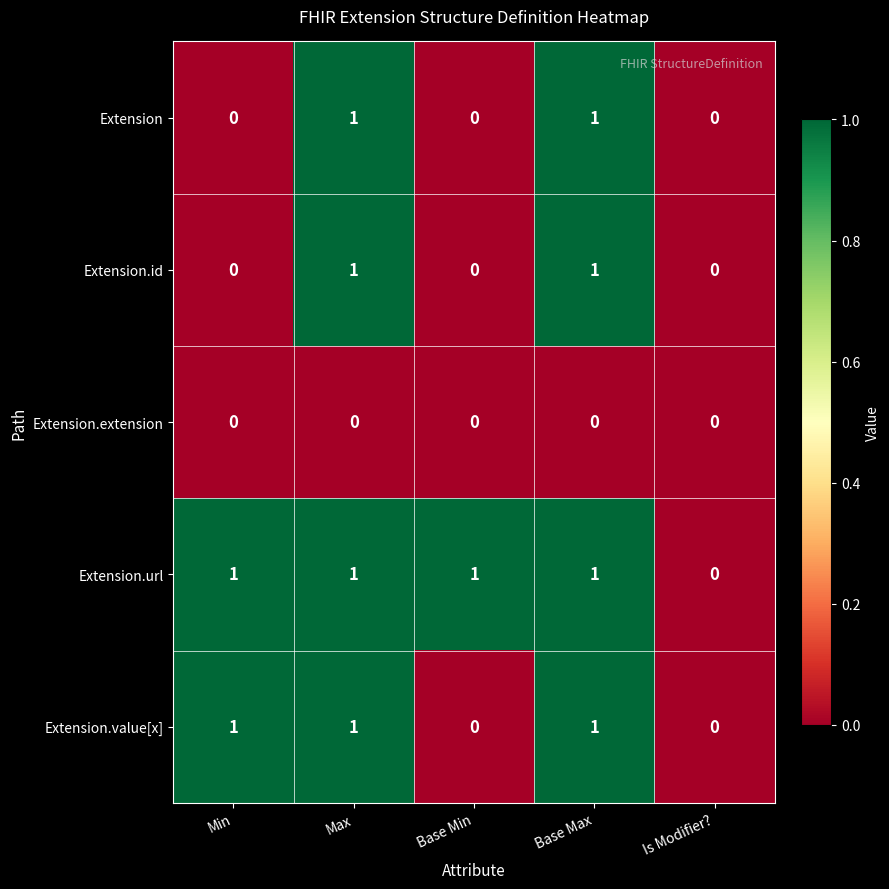

Between Base Min and Is Modifier?, which series saw the biggest shift?

Extension.url